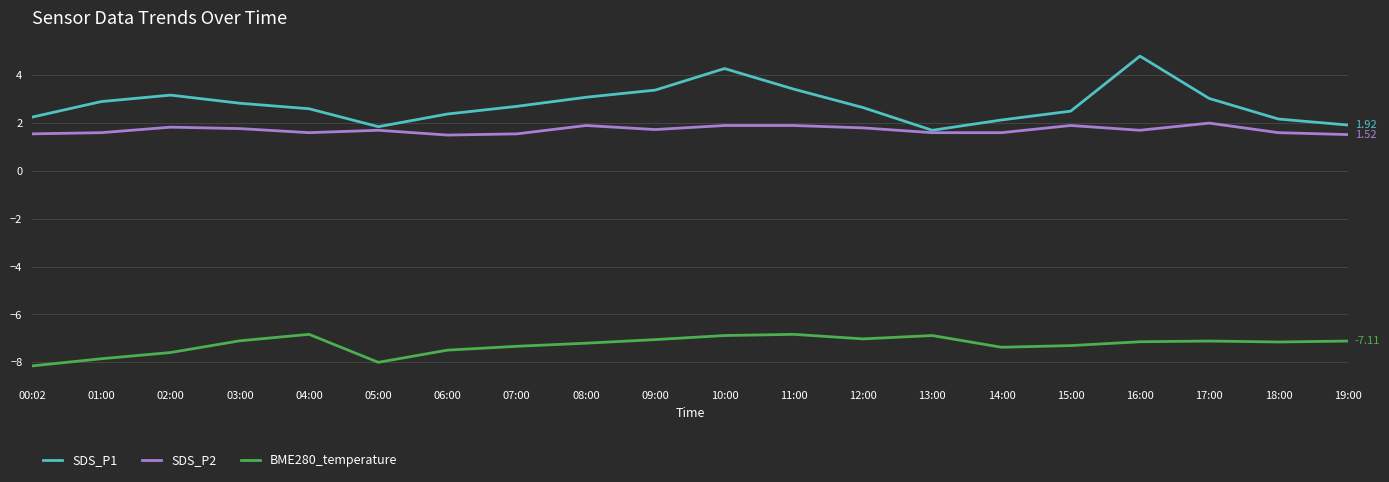

True or false: SDS_P2 and BME280_temperature cross at least once.

False